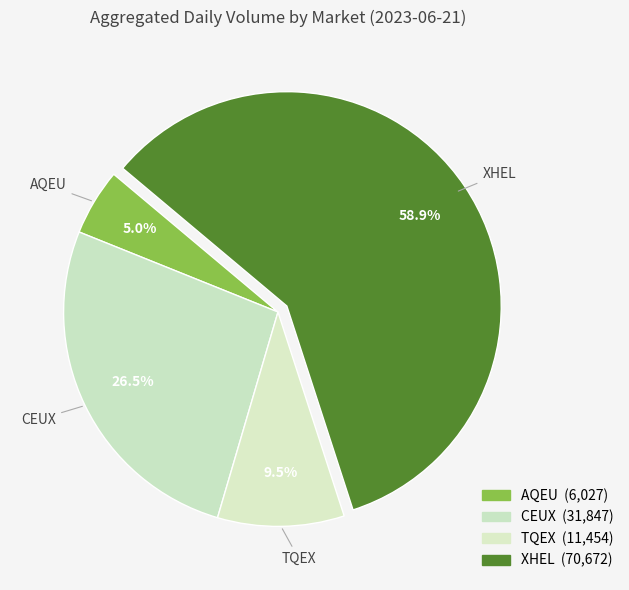

Which category has the biggest portion of the pie?

XHEL